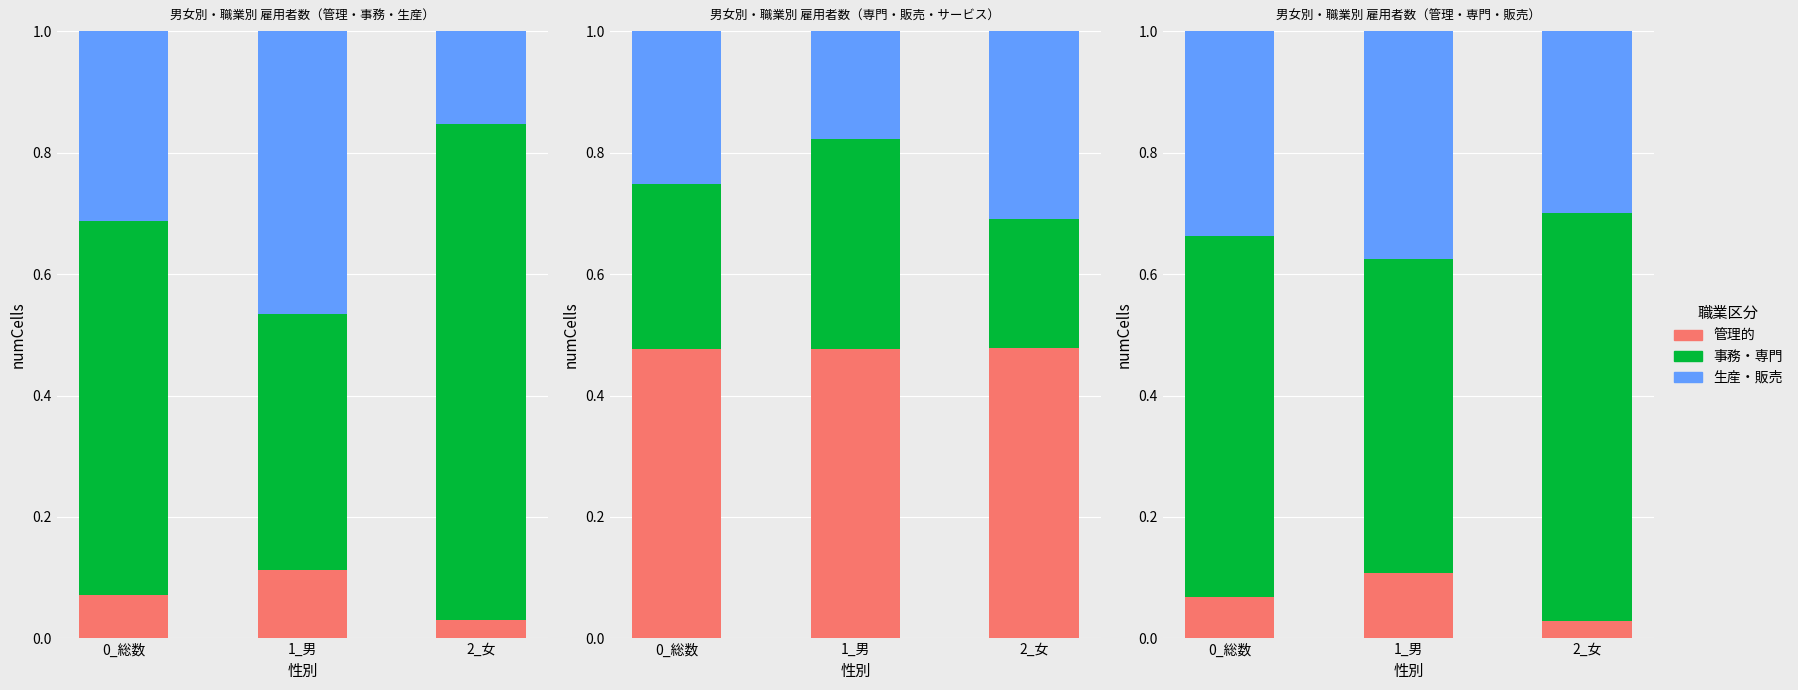

Where is D_販売従事者 nearest to the value 0?

2_女